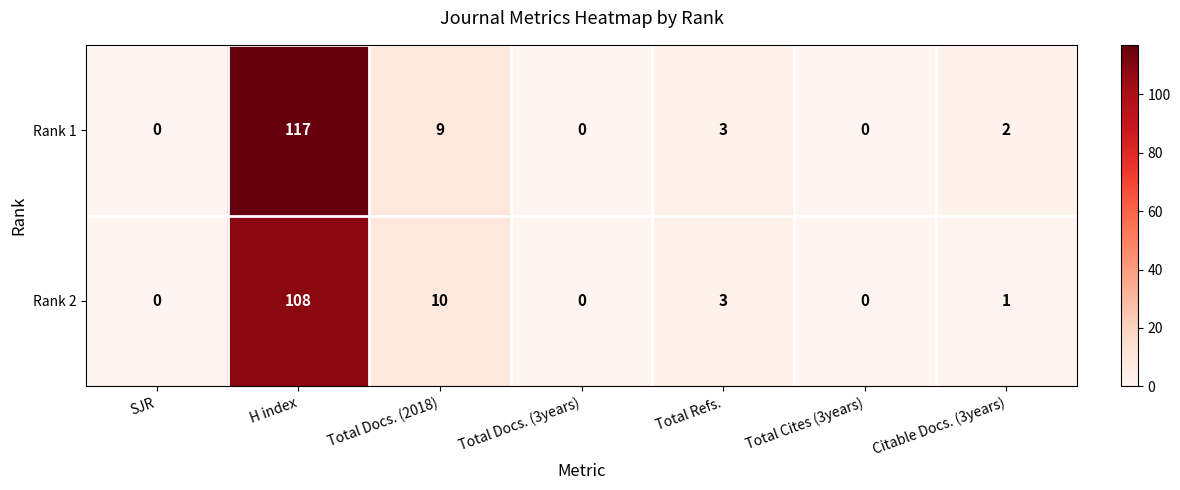

At which category is the sum across all series the highest?

H index